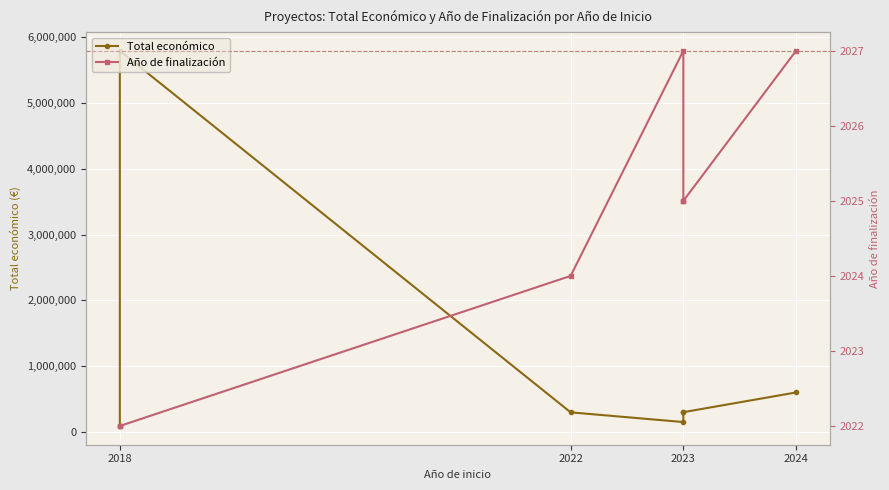

Is it true that Total económico equals 297409 at 2022?

True